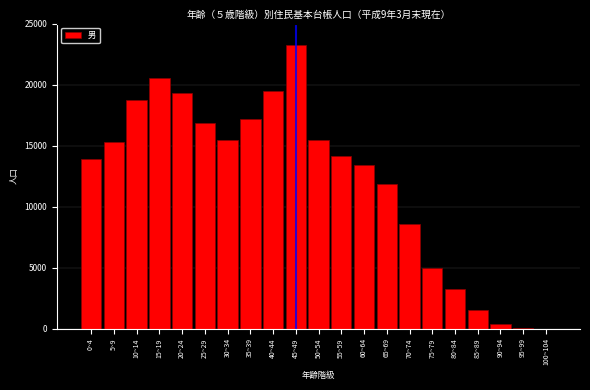

Which category has the highest value across all series?

45~49